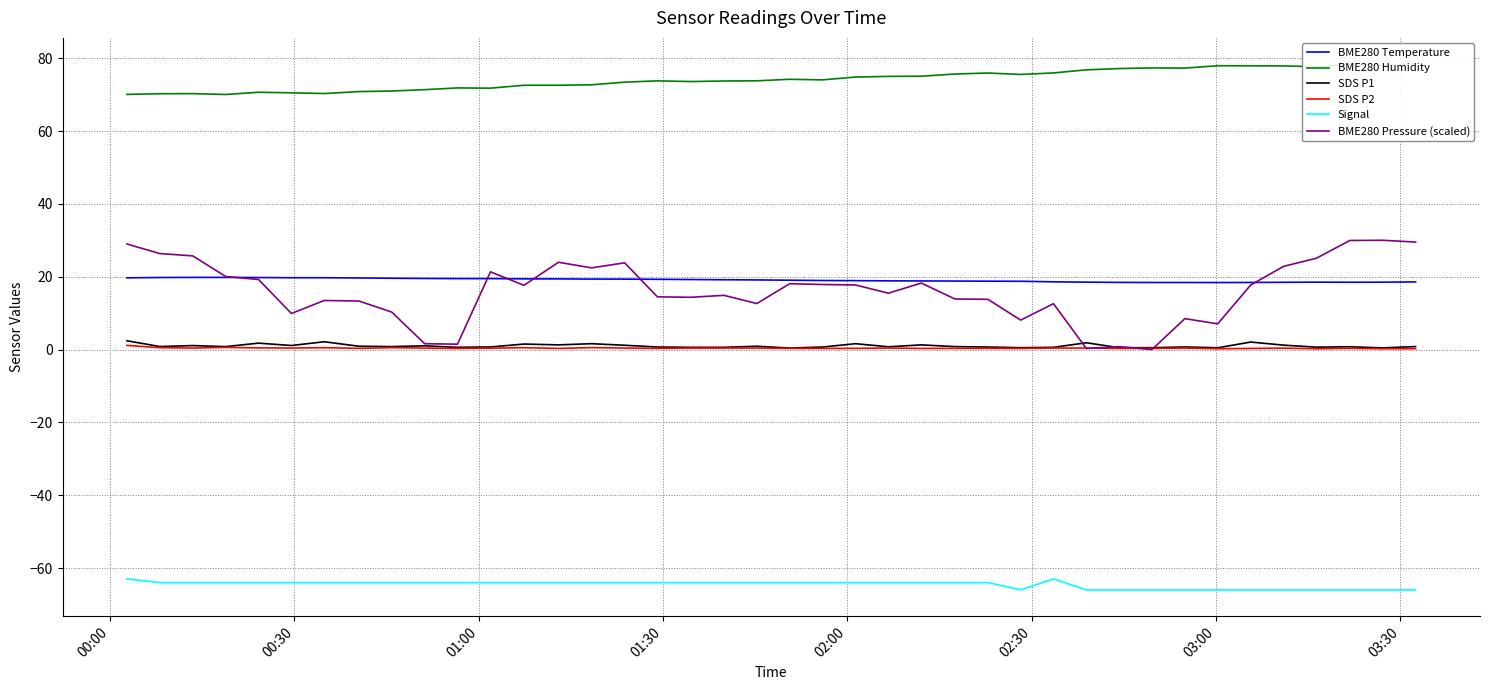

True or false: BME280 Temperature and BME280 Humidity intersect in this chart.

False